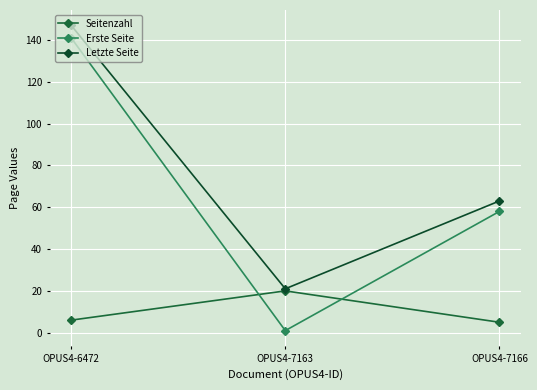

What is the lowest value of the Erste Seite series?

1